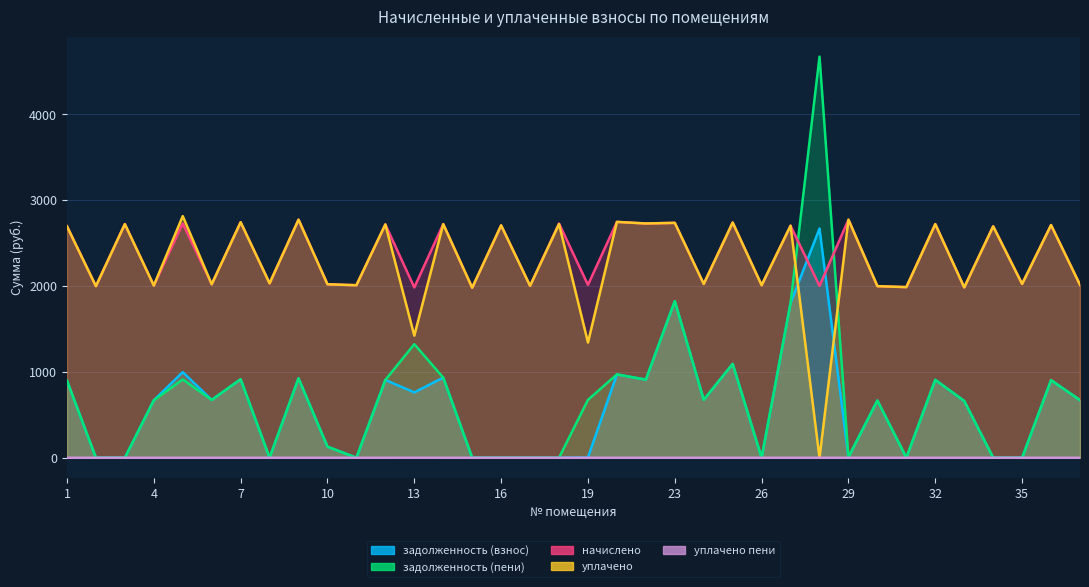

Where do уплачено and задолженность (пени) first cross each other?

27 and 28